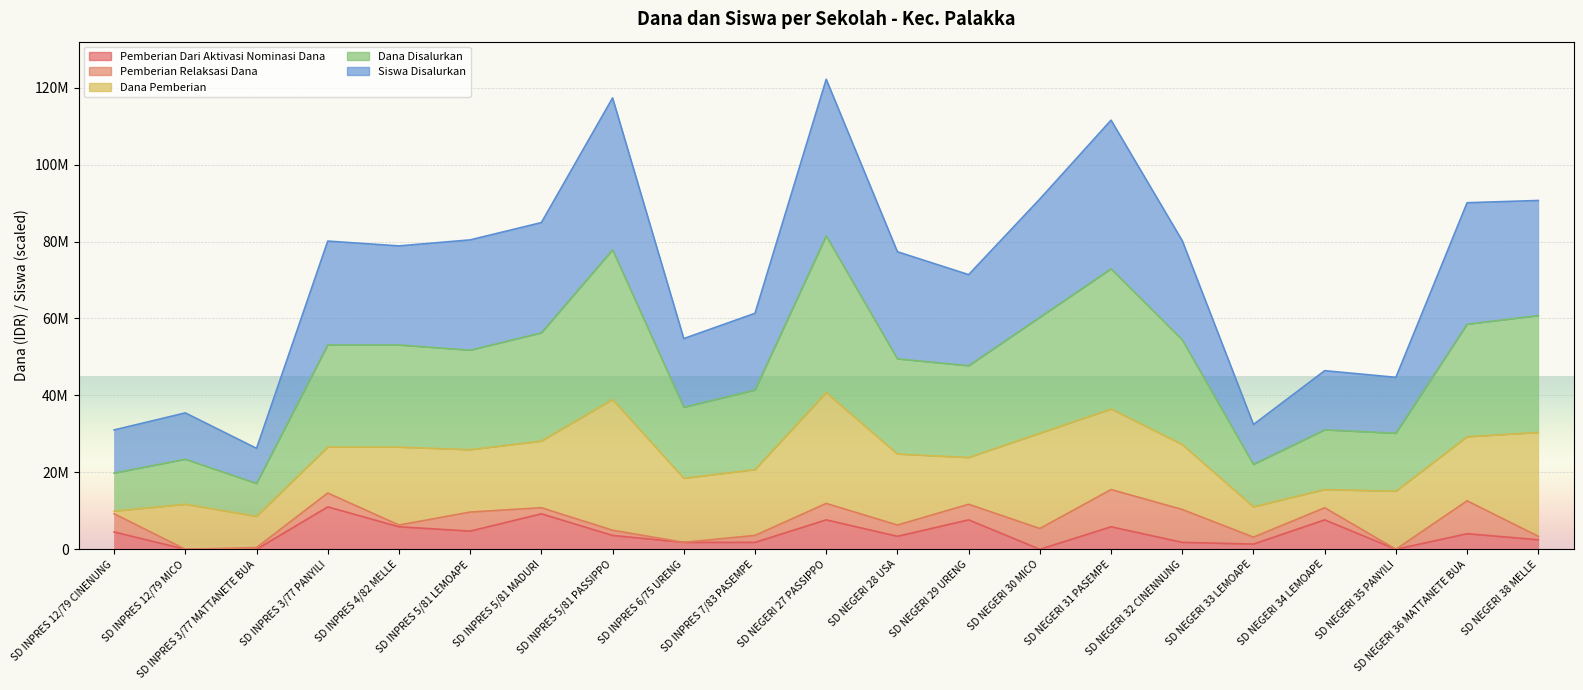

Does the chart display data point markers on the line(s)?

No